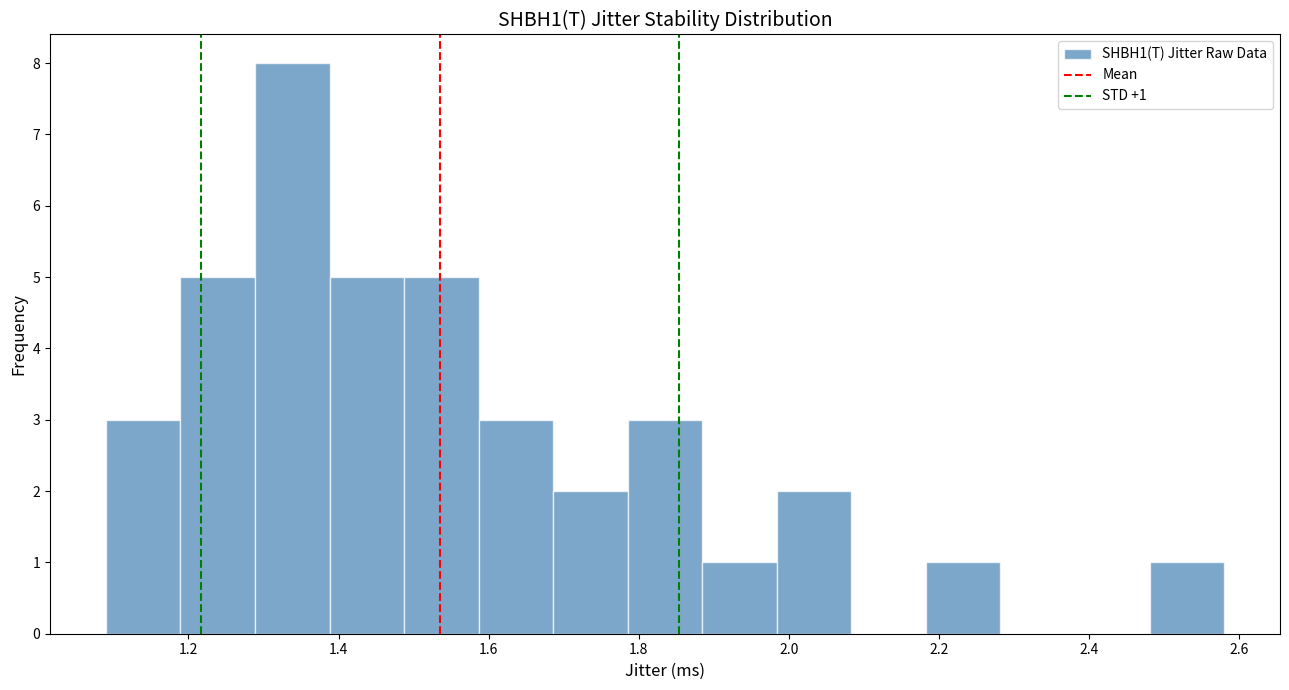

Which range on the x-axis has the tallest bar?

1.28 to 1.38